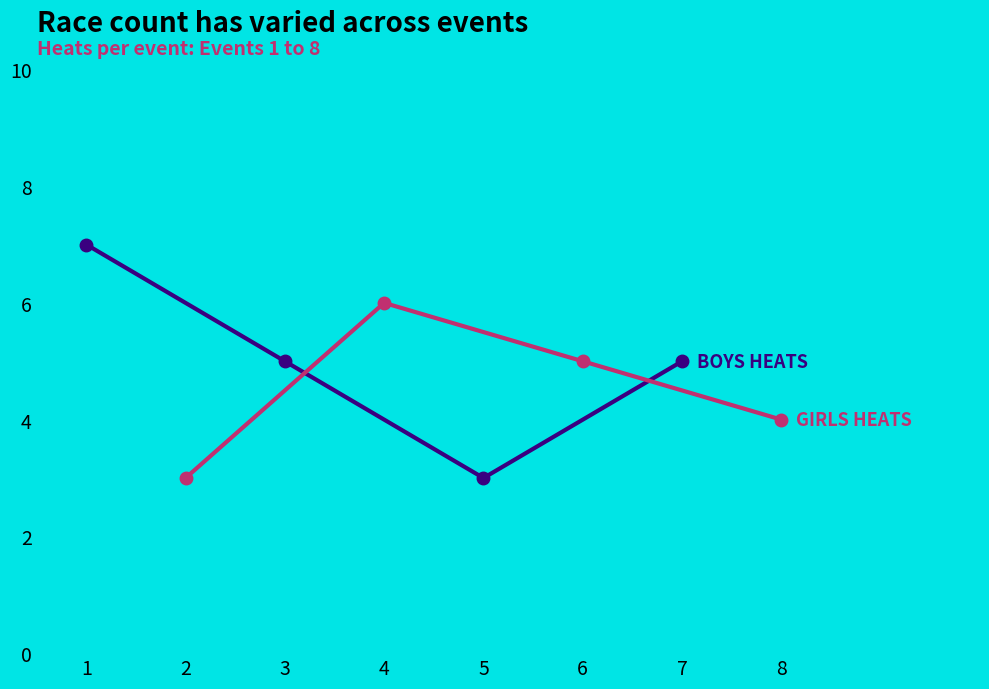

Reading left to right, transcribe all the data shown in this chart.

Boys Heats: 7	5	3	5
Girls Heats: 3	6	5	4